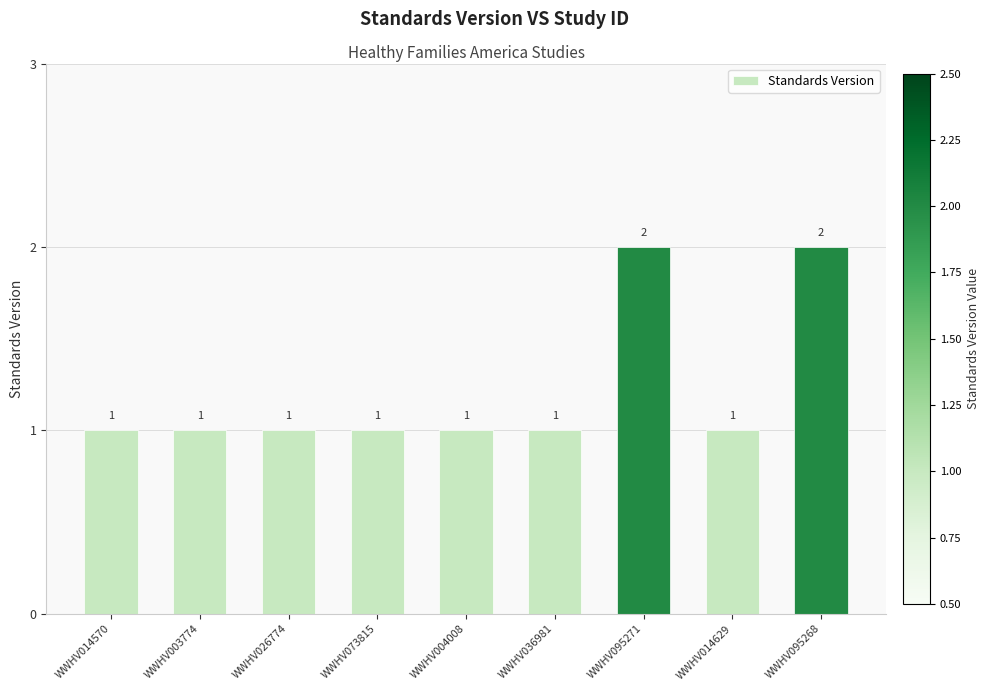

How many bars are there in total?

9